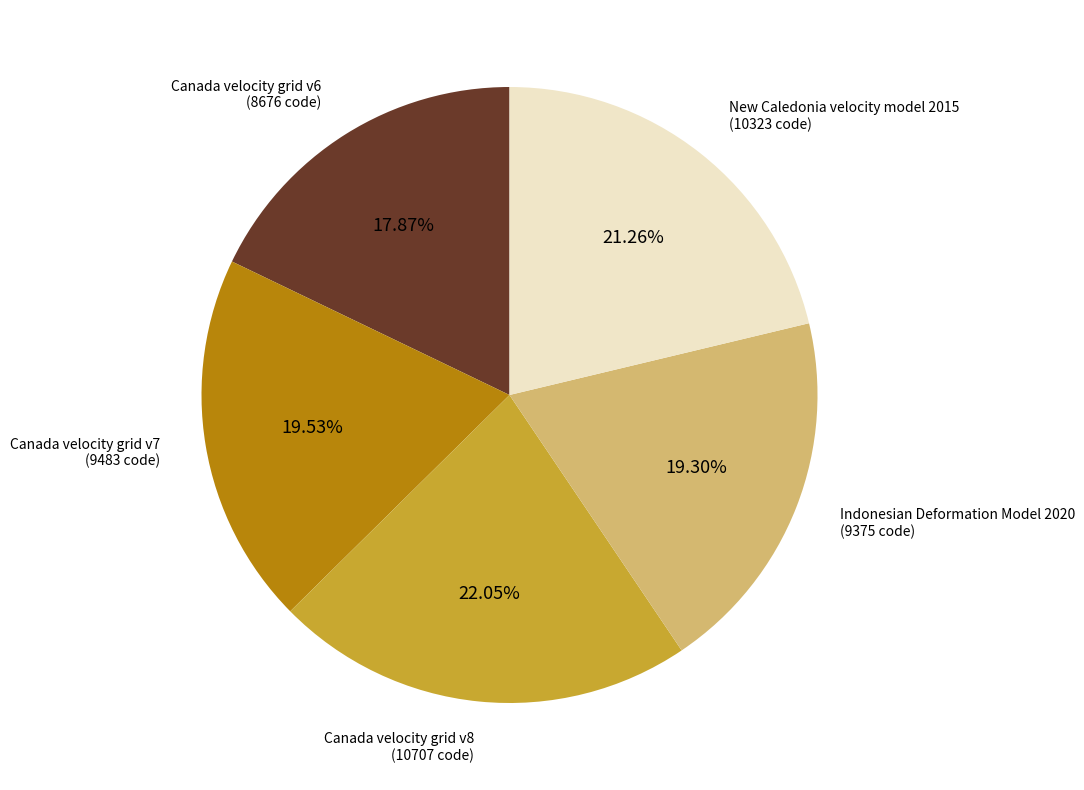

Count the number of slices in the pie.

5